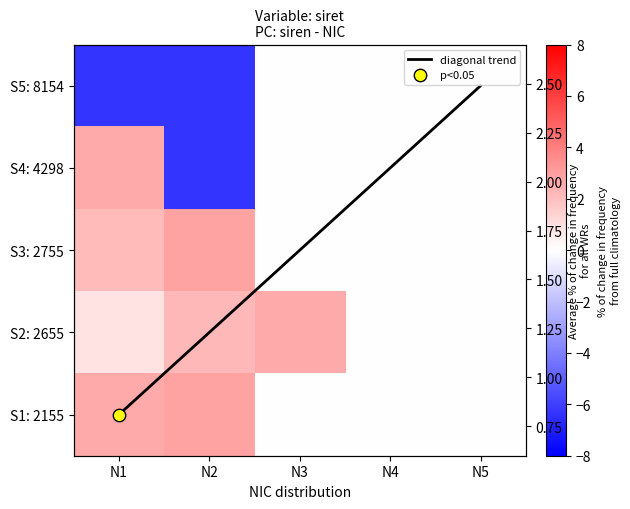

Which series has the largest total across all categories?

diagonal trend